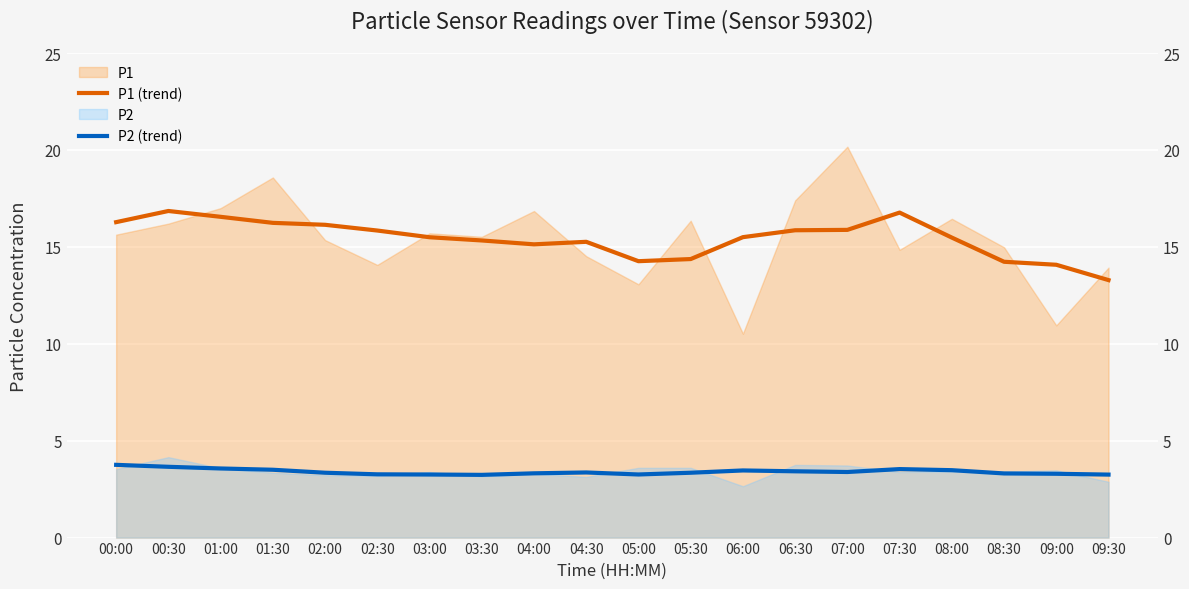

At which category does P2 (trend) reach its first local valley?

03:30